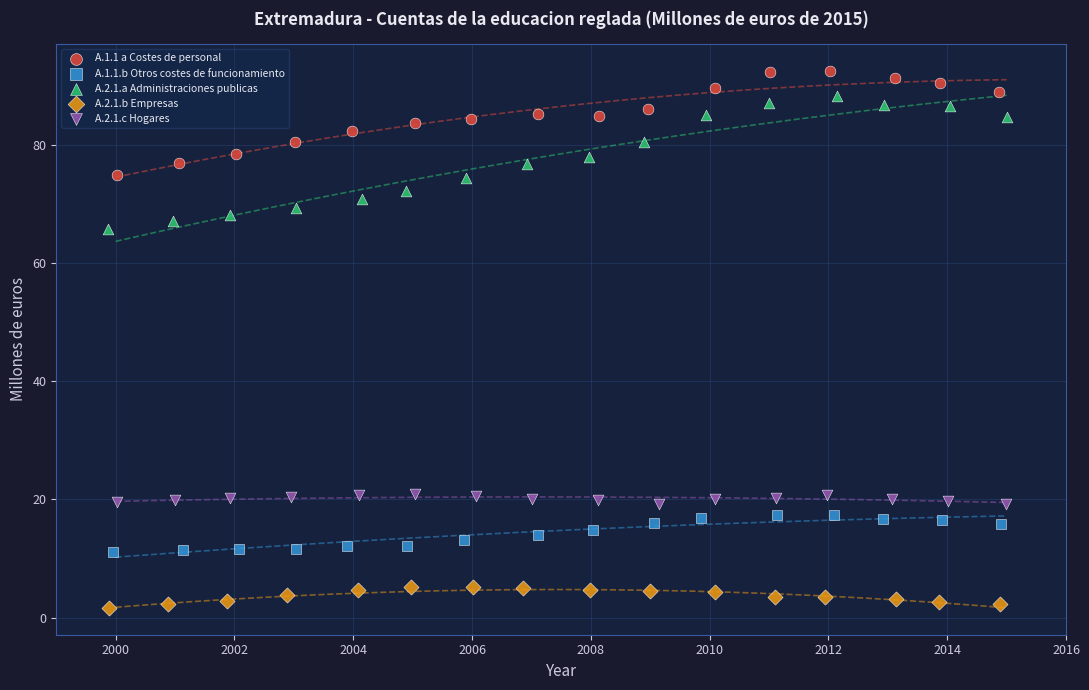

Which series contains the lowest Y value?

A.2.1.b Empresas